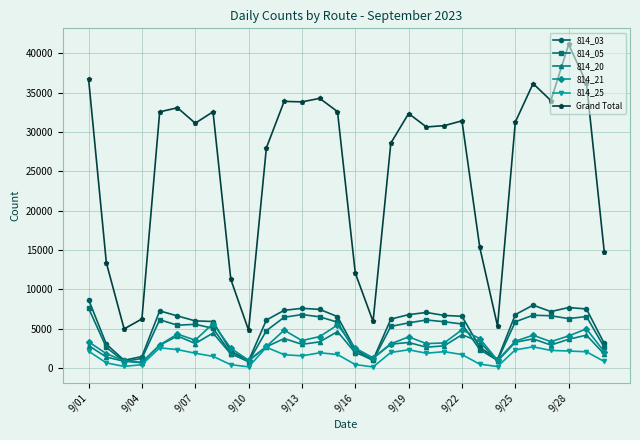

True or false: 814_21 has more than 0 points higher than both neighbors.

True